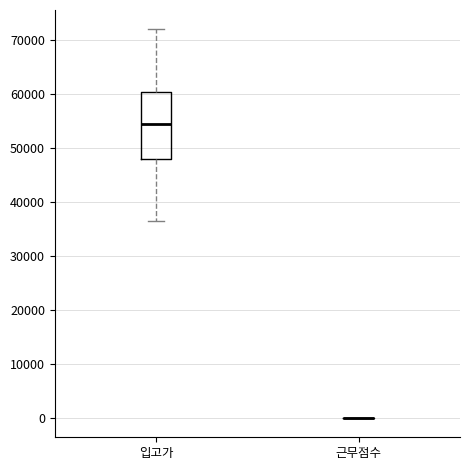

Reading left to right, read every box against the y-axis: the position of its median line, the range the box covers, and the ends of its whiskers. The values are not printed on the chart, so give them approximately, as read against the axis.

입고가: median 55000, box 48000 to 61000, whiskers 37000 to 72000
근무점수: box collapsed to a line at 0, whiskers 0 to 0